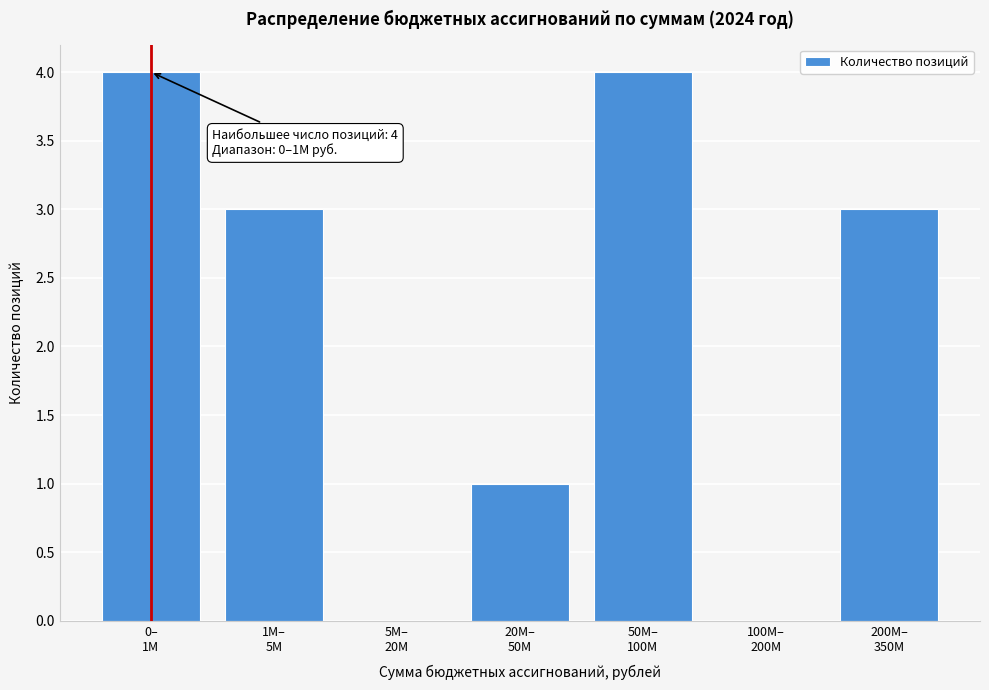

What is the sum of all values?

15